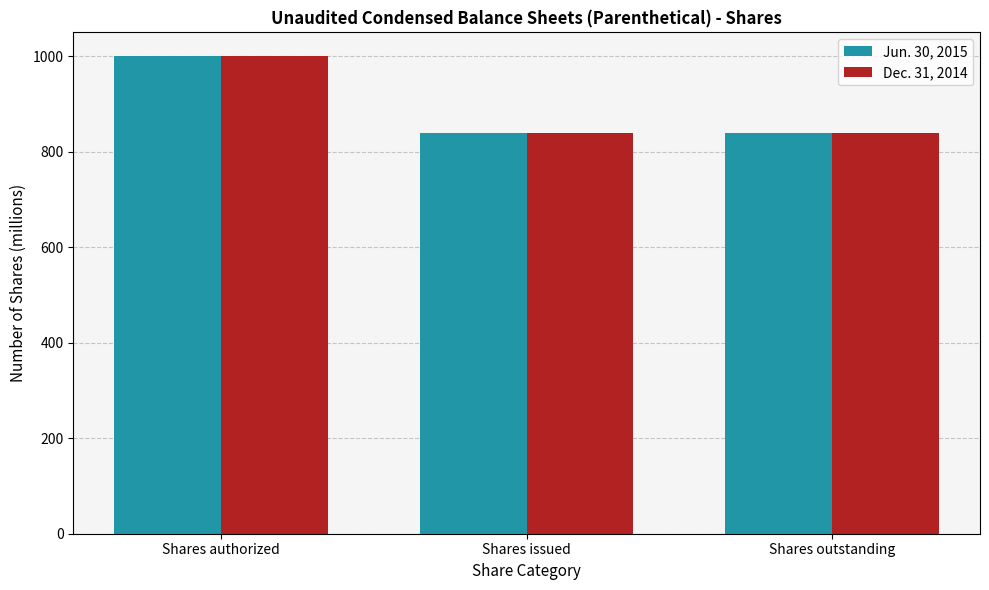

What is the label of the 2nd bar from the left?

Shares issued